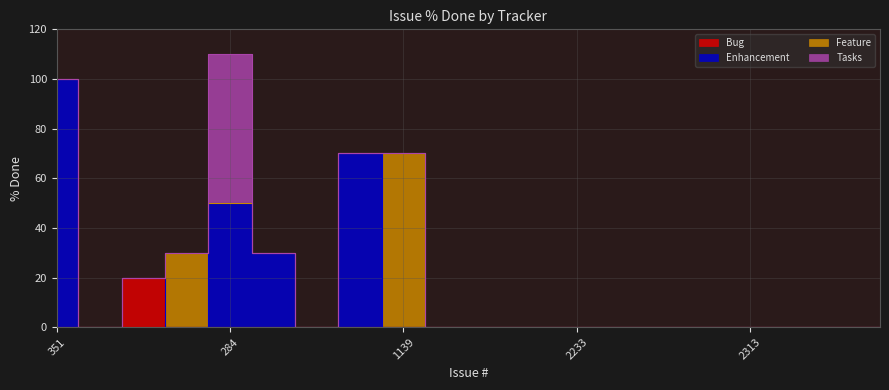

At which category does Bug reach its first local peak?

344